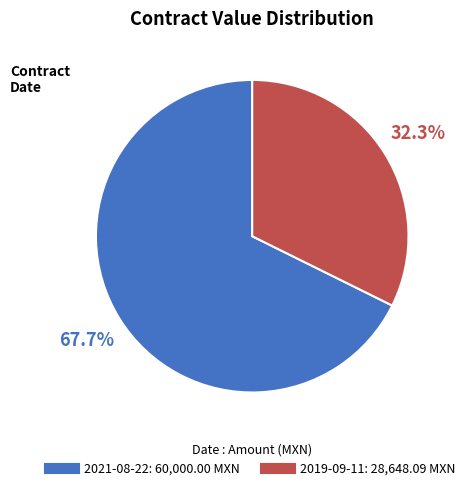

To the nearest percent, what is the difference between the largest and smallest slice percentages?

35%